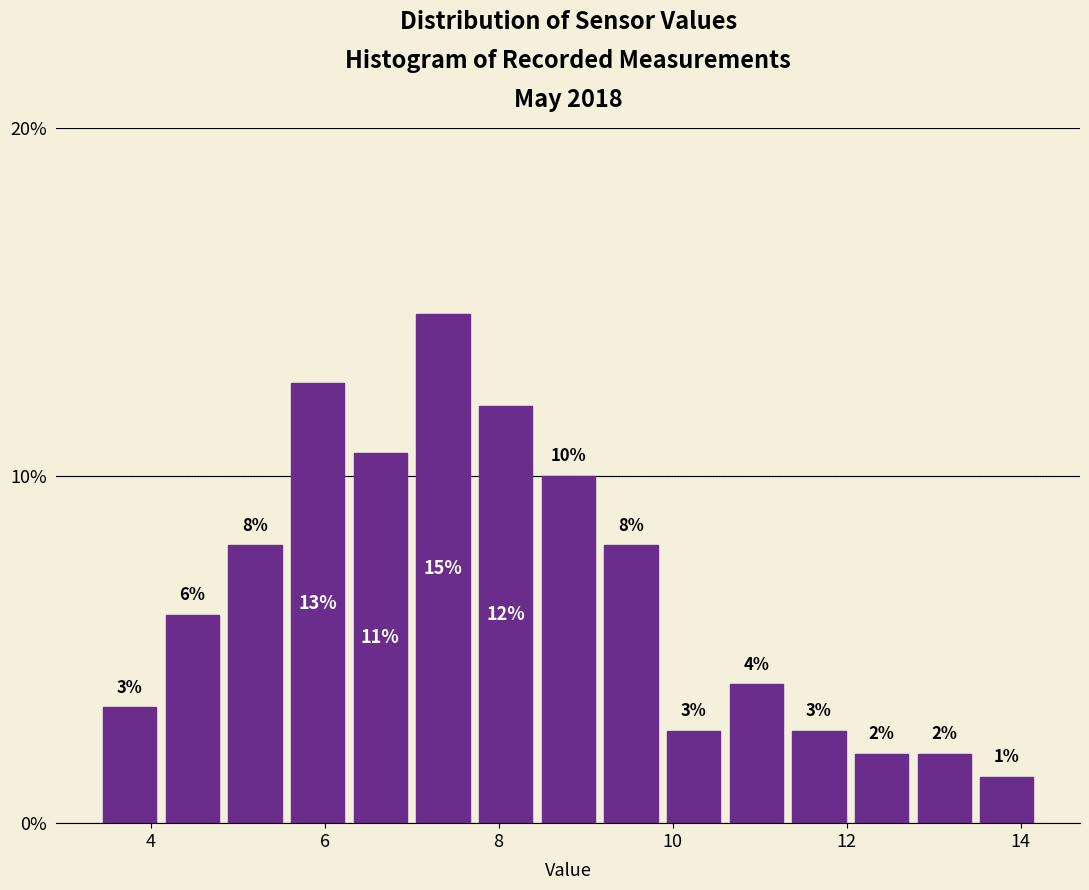

Read against the x-axis, roughly where is the centre of the tallest bar?

7.4